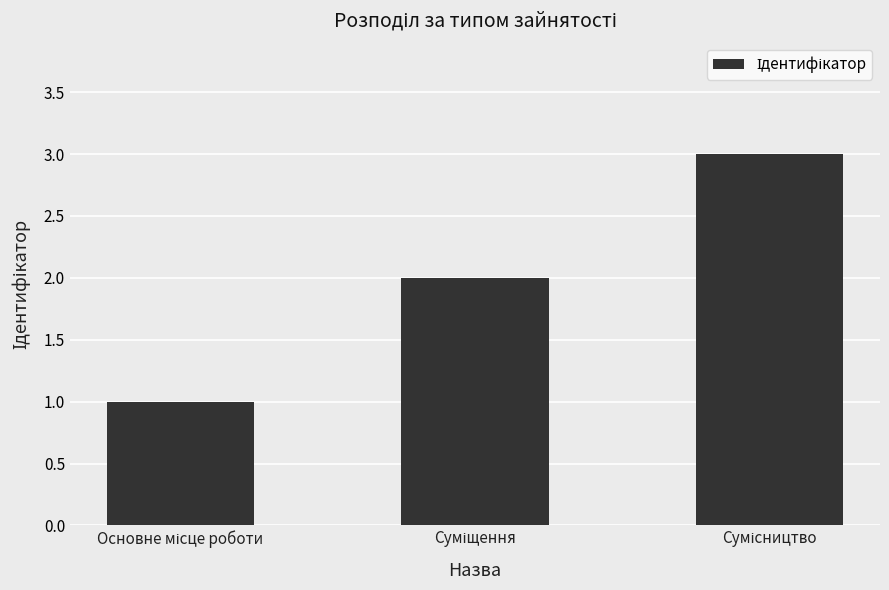

What is the difference between the second highest and minimum values?

1